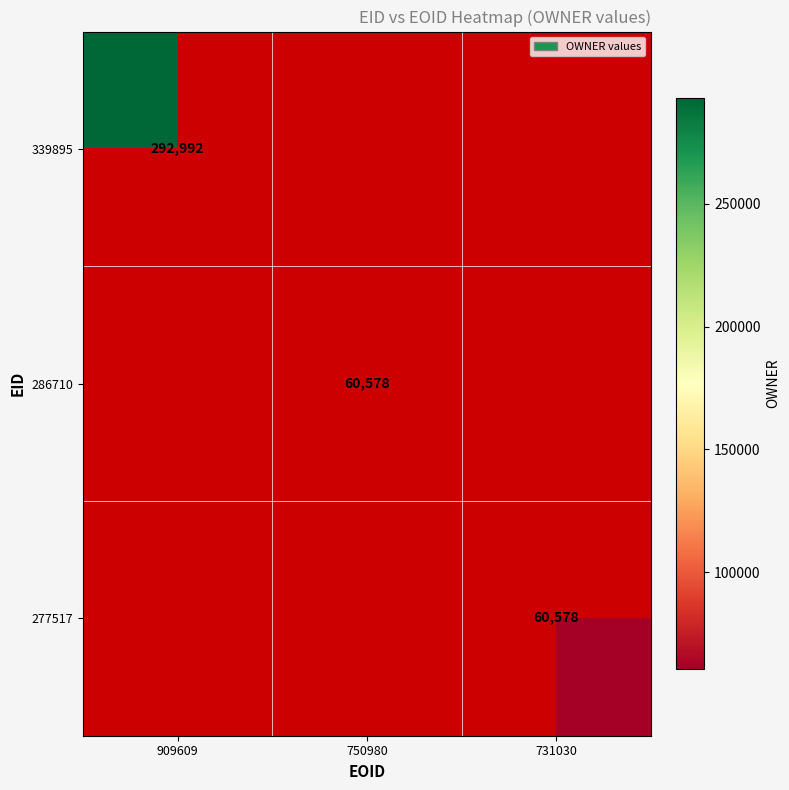

True or false: 339895 has a value of 400447 at 909609.

False